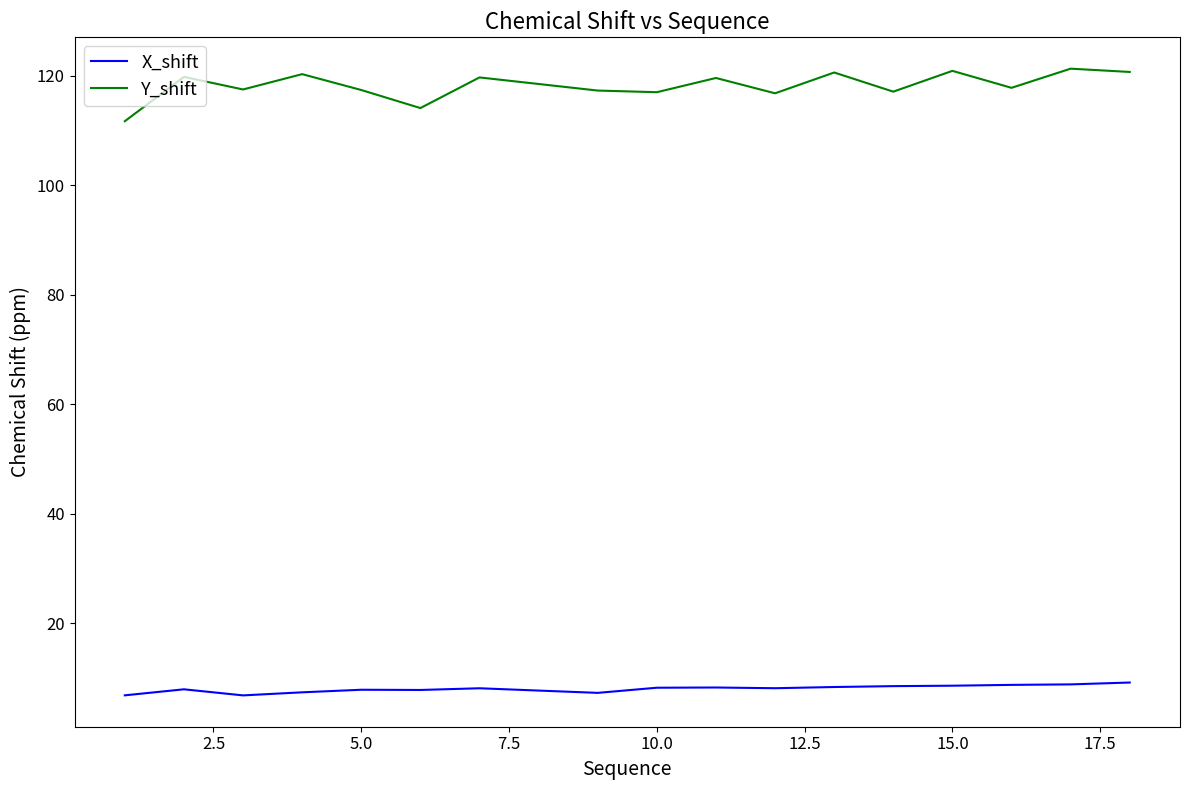

Which series has the largest total across all categories?

Y_shift